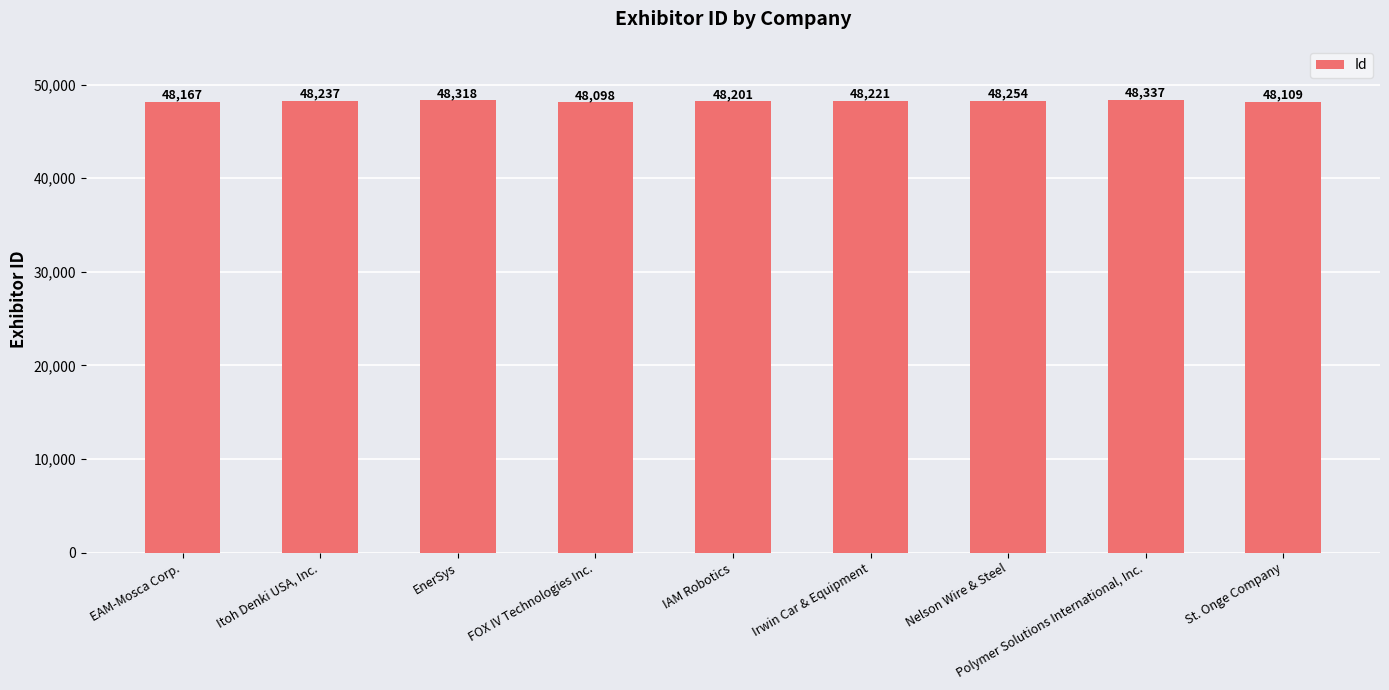

At which category does the chart reach its peak across all series?

Polymer Solutions International, Inc.